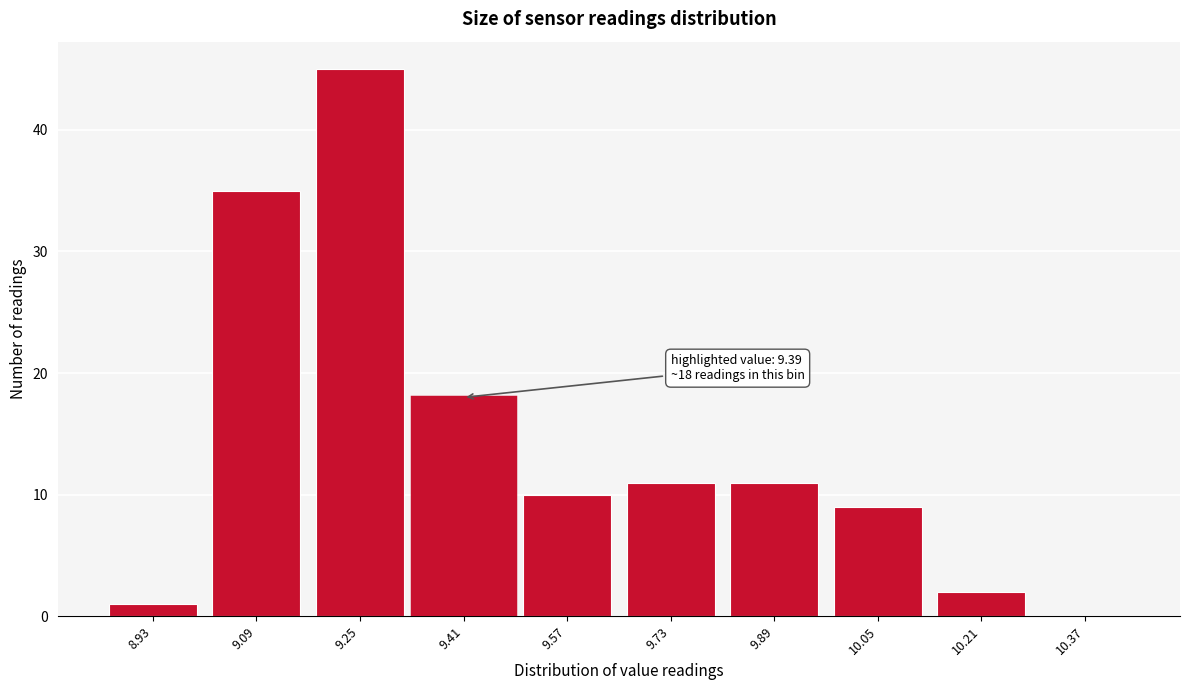

Reading right to left, list all the values displayed in this chart.

10.37=0	10.21=2	10.05=9	9.89=11	9.73=11	9.57=10	9.41=18	9.25=45	9.09=35	8.93=1